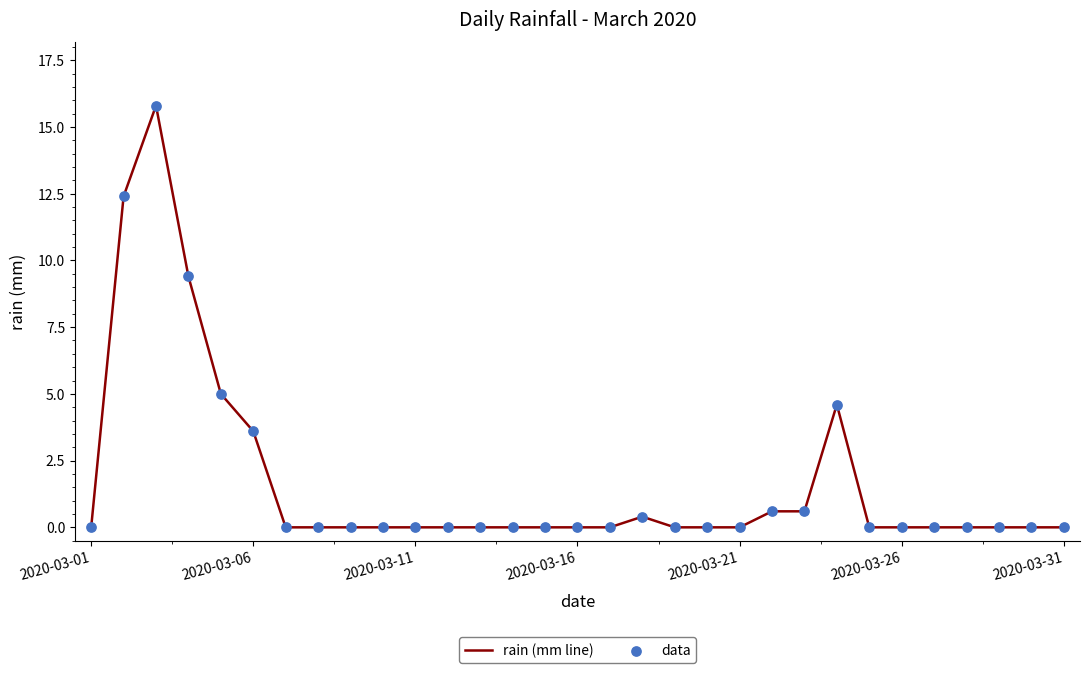

What is the difference between the maximum and minimum values?

15.8